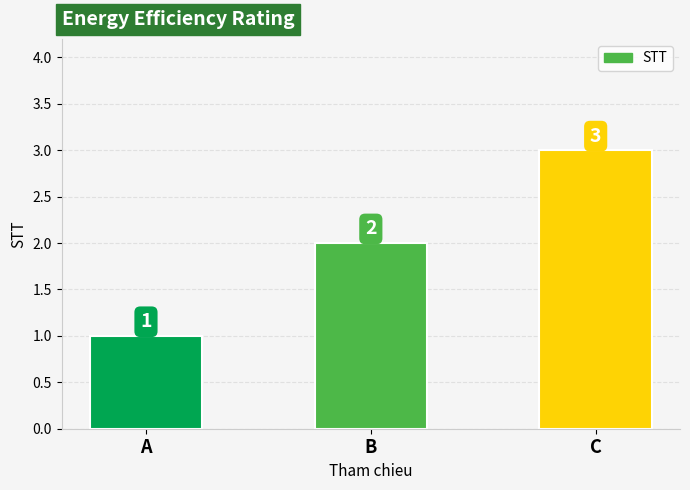

What is the average value?

2